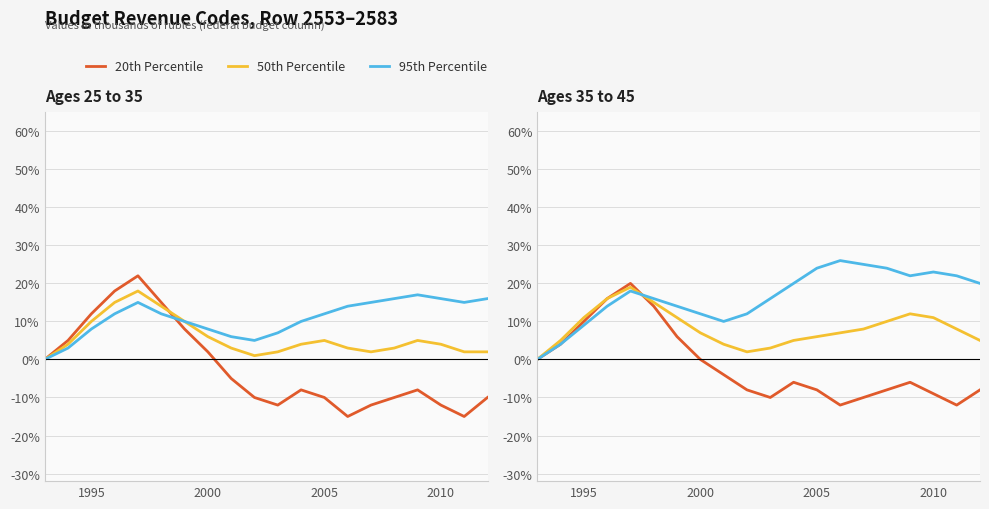

How many lines are shown in the chart?

3